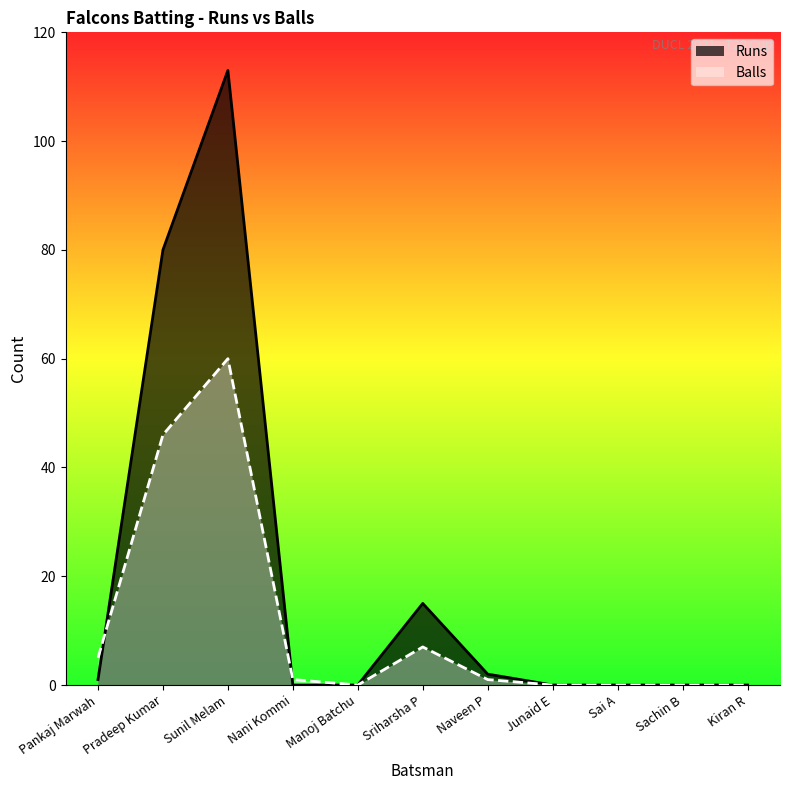

Does the chart have visible grid lines?

No